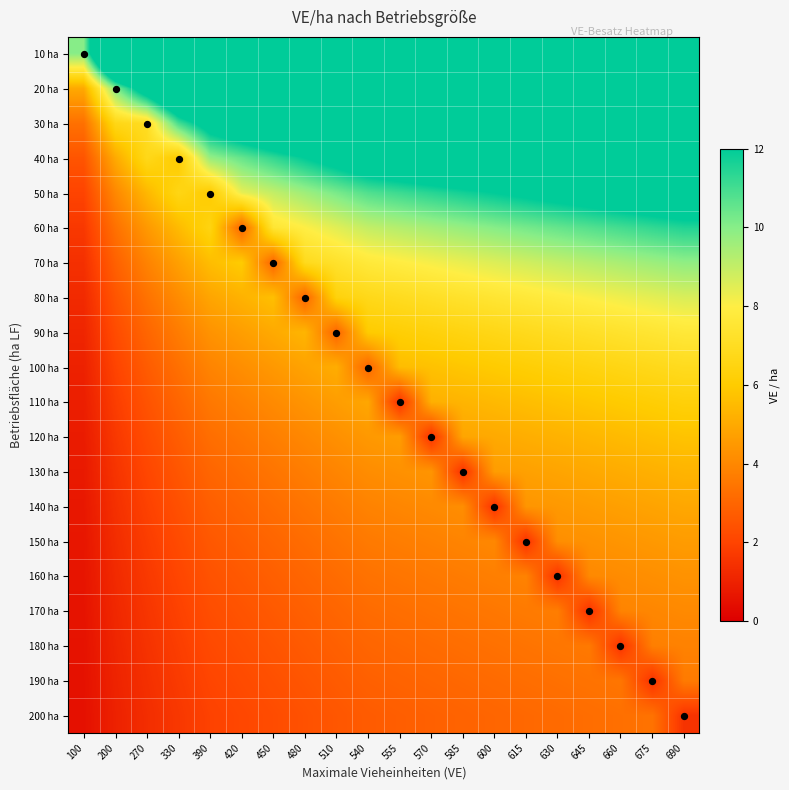

Reading left to right, extract all data points from this chart.

10 ha: 100=10.0	200=20.0	270=27.0	330=33.0	390=39.0	420=42.0	450=45.0	480=48.0	510=51.0	540=54.0	555=55.5	570=57.0	585=58.5	600=60.0	615=61.5	630=63.0	645=64.5	660=66.0	675=67.5	690=69.0
20 ha: 100=5.0	200=10.0	270=13.5	330=16.5	390=19.5	420=21.0	450=22.5	480=24.0	510=25.5	540=27.0	555=27.8	570=28.5	585=29.2	600=30.0	615=30.8	630=31.5	645=32.2	660=33.0	675=33.8	690=34.5
30 ha: 100=3.3	200=6.7	270=7.0	330=11.0	390=13.0	420=14.0	450=15.0	480=16.0	510=17.0	540=18.0	555=18.5	570=19.0	585=19.5	600=20.0	615=20.5	630=21.0	645=21.5	660=22.0	675=22.5	690=23.0
40 ha: 100=2.5	200=5.0	270=6.8	330=6.0	390=9.8	420=10.5	450=11.2	480=12.0	510=12.8	540=13.5	555=13.9	570=14.2	585=14.6	600=15.0	615=15.4	630=15.8	645=16.1	660=16.5	675=16.9	690=17.2
50 ha: 100=2.0	200=4.0	270=5.4	330=6.6	390=6.0	420=8.4	450=9.0	480=9.6	510=10.2	540=10.8	555=11.1	570=11.4	585=11.7	600=12.0	615=12.3	630=12.6	645=12.9	660=13.2	675=13.5	690=13.8
60 ha: 100=1.7	200=3.3	270=4.5	330=5.5	390=6.5	420=3.0	450=7.5	480=8.0	510=8.5	540=9.0	555=9.2	570=9.5	585=9.8	600=10.0	615=10.2	630=10.5	645=10.8	660=11.0	675=11.2	690=11.5
70 ha: 100=1.4	200=2.9	270=3.9	330=4.7	390=5.6	420=6.0	450=3.0	480=6.9	510=7.3	540=7.7	555=7.9	570=8.1	585=8.4	600=8.6	615=8.8	630=9.0	645=9.2	660=9.4	675=9.6	690=9.9
80 ha: 100=1.2	200=2.5	270=3.4	330=4.1	390=4.9	420=5.2	450=5.6	480=3.0	510=6.4	540=6.8	555=6.9	570=7.1	585=7.3	600=7.5	615=7.7	630=7.9	645=8.1	660=8.2	675=8.4	690=8.6
90 ha: 100=1.1	200=2.2	270=3.0	330=3.7	390=4.3	420=4.7	450=5.0	480=5.3	510=3.0	540=6.0	555=6.2	570=6.3	585=6.5	600=6.7	615=6.8	630=7.0	645=7.2	660=7.3	675=7.5	690=7.7
100 ha: 100=1.0	200=2.0	270=2.7	330=3.3	390=3.9	420=4.2	450=4.5	480=4.8	510=5.1	540=3.0	555=5.5	570=5.7	585=5.8	600=6.0	615=6.2	630=6.3	645=6.5	660=6.6	675=6.8	690=6.9
110 ha: 100=0.9	200=1.8	270=2.5	330=3.0	390=3.5	420=3.8	450=4.1	480=4.4	510=4.6	540=4.9	555=1.5	570=5.2	585=5.3	600=5.5	615=5.6	630=5.7	645=5.9	660=6.0	675=6.1	690=6.3
120 ha: 100=0.8	200=1.7	270=2.2	330=2.8	390=3.2	420=3.5	450=3.8	480=4.0	510=4.2	540=4.5	555=4.6	570=1.5	585=4.9	600=5.0	615=5.1	630=5.2	645=5.4	660=5.5	675=5.6	690=5.8
130 ha: 100=0.8	200=1.5	270=2.1	330=2.5	390=3.0	420=3.2	450=3.5	480=3.7	510=3.9	540=4.2	555=4.3	570=4.4	585=1.5	600=4.6	615=4.7	630=4.8	645=5.0	660=5.1	675=5.2	690=5.3
140 ha: 100=0.7	200=1.4	270=1.9	330=2.4	390=2.8	420=3.0	450=3.2	480=3.4	510=3.6	540=3.9	555=4.0	570=4.1	585=4.2	600=1.5	615=4.4	630=4.5	645=4.6	660=4.7	675=4.8	690=4.9
150 ha: 100=0.7	200=1.3	270=1.8	330=2.2	390=2.6	420=2.8	450=3.0	480=3.2	510=3.4	540=3.6	555=3.7	570=3.8	585=3.9	600=4.0	615=1.5	630=4.2	645=4.3	660=4.4	675=4.5	690=4.6
160 ha: 100=0.6	200=1.2	270=1.7	330=2.1	390=2.4	420=2.6	450=2.8	480=3.0	510=3.2	540=3.4	555=3.5	570=3.6	585=3.7	600=3.8	615=3.8	630=1.5	645=4.0	660=4.1	675=4.2	690=4.3
170 ha: 100=0.6	200=1.2	270=1.6	330=1.9	390=2.3	420=2.5	450=2.6	480=2.8	510=3.0	540=3.2	555=3.3	570=3.4	585=3.4	600=3.5	615=3.6	630=3.7	645=1.5	660=3.9	675=4.0	690=4.1
180 ha: 100=0.6	200=1.1	270=1.5	330=1.8	390=2.2	420=2.3	450=2.5	480=2.7	510=2.8	540=3.0	555=3.1	570=3.2	585=3.2	600=3.3	615=3.4	630=3.5	645=3.6	660=1.5	675=3.8	690=3.8
190 ha: 100=0.5	200=1.1	270=1.4	330=1.7	390=2.1	420=2.2	450=2.4	480=2.5	510=2.7	540=2.8	555=2.9	570=3.0	585=3.1	600=3.2	615=3.2	630=3.3	645=3.4	660=3.5	675=1.5	690=3.6
200 ha: 100=0.5	200=1.0	270=1.4	330=1.6	390=1.9	420=2.1	450=2.2	480=2.4	510=2.5	540=2.7	555=2.8	570=2.9	585=2.9	600=3.0	615=3.1	630=3.1	645=3.2	660=3.3	675=3.4	690=1.5